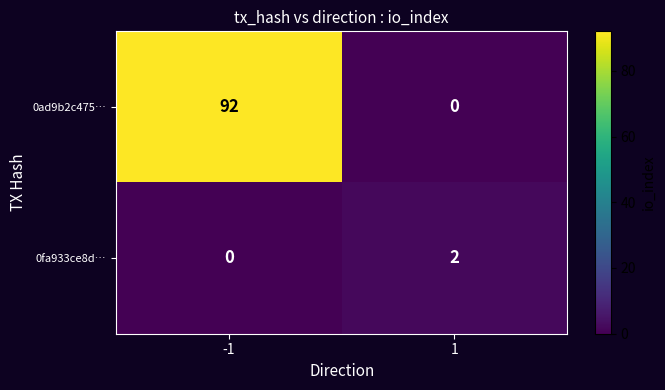

Reading left to right, list all the values displayed in this chart.

0ad9b2c475…: 92	0
0fa933ce8d…: 0	2